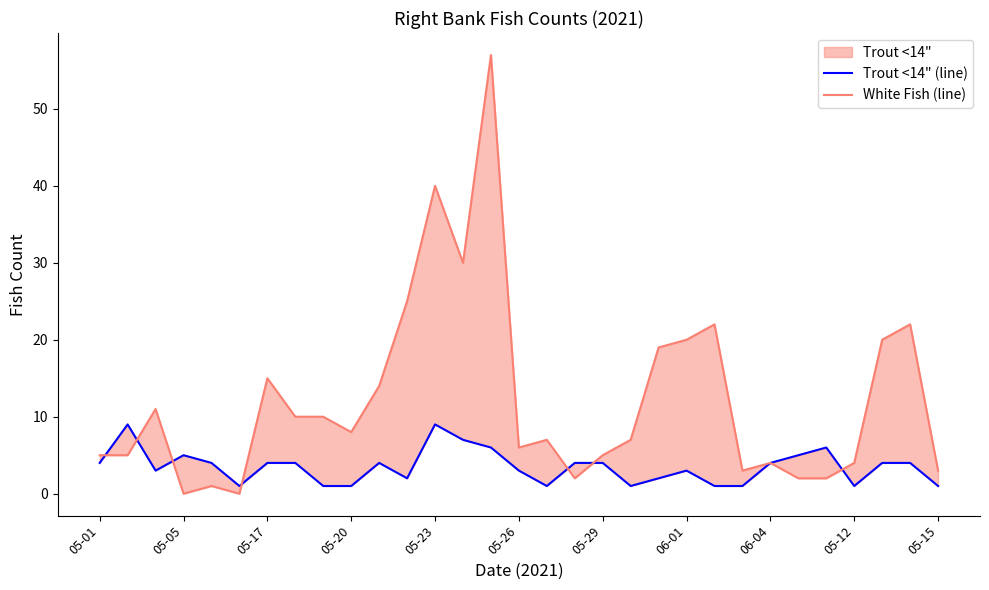

True or false: Trout <14" (line) and White Fish (line) intersect in this chart.

True